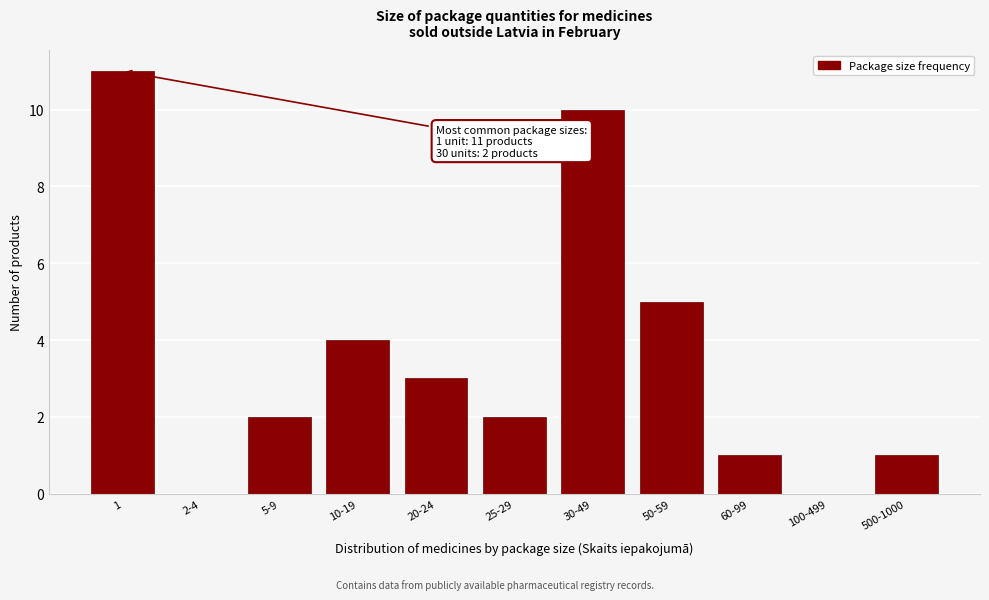

Reading left to right, transcribe all the data shown in this chart.

1=11	2-4=0	5-9=2	10-19=4	20-24=3	25-29=2	30-49=10	50-59=5	60-99=1	100-499=0	500-1000=1